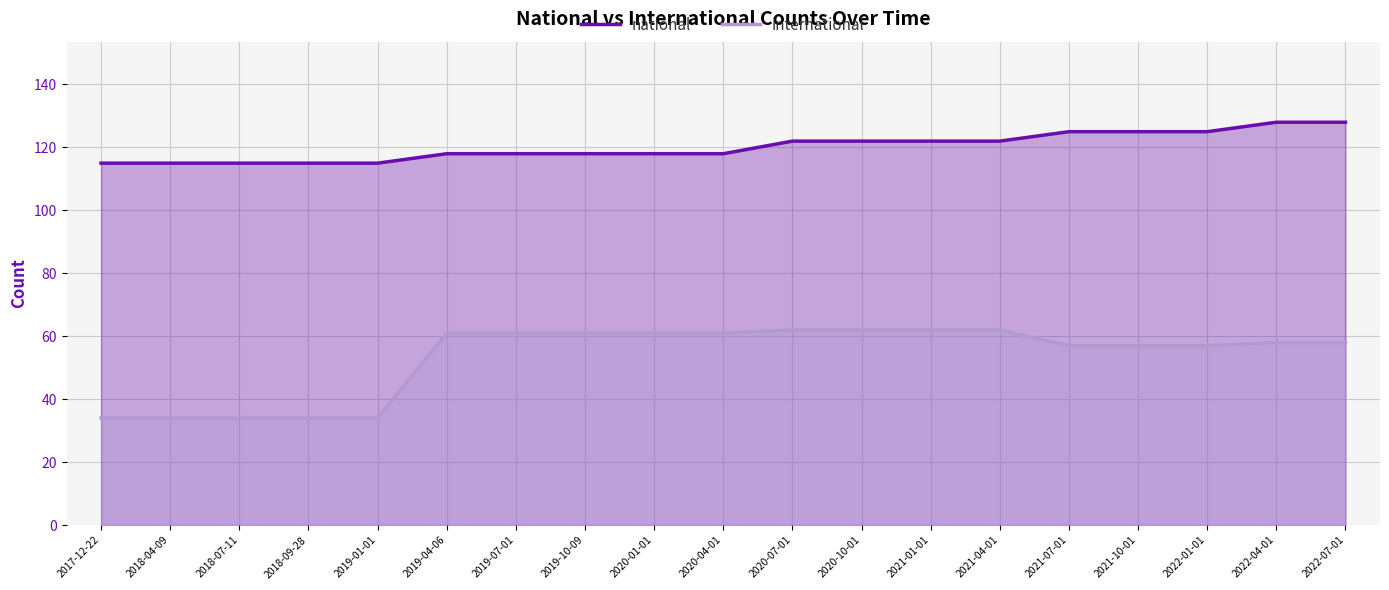

What is the label of the 5th point from the left?

2019-01-01